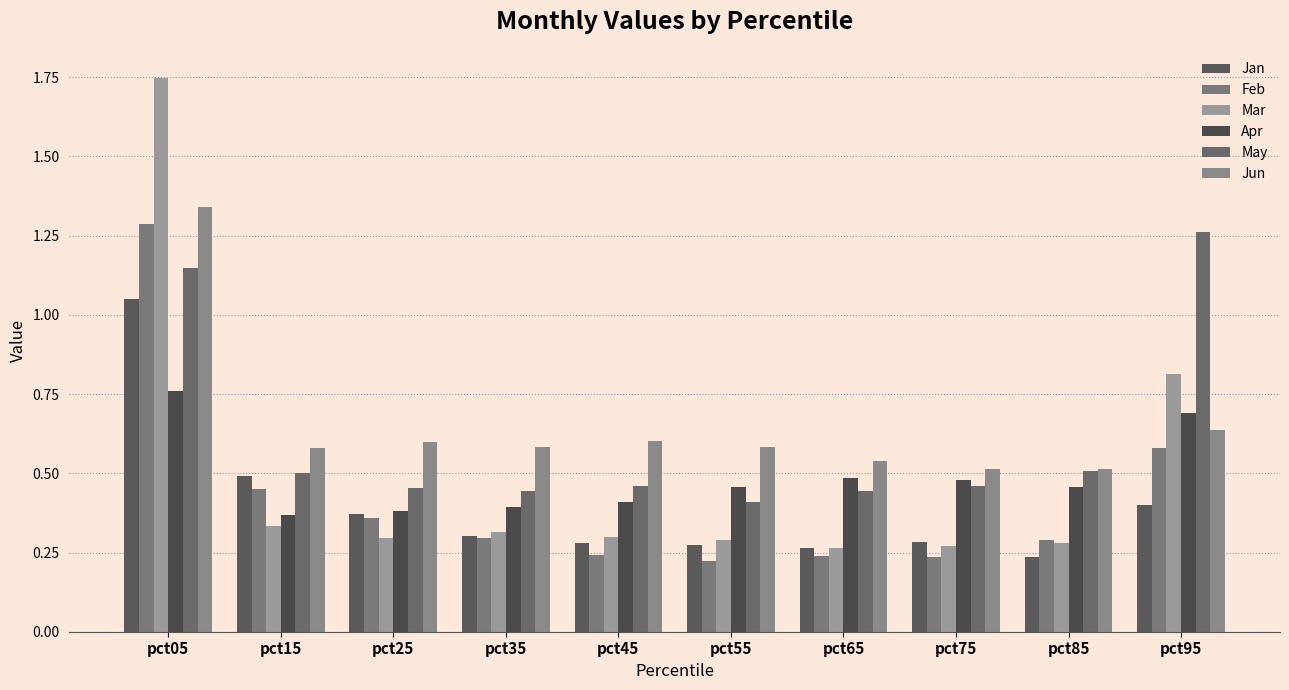

Which has a higher value, pct85 or pct75?

pct75